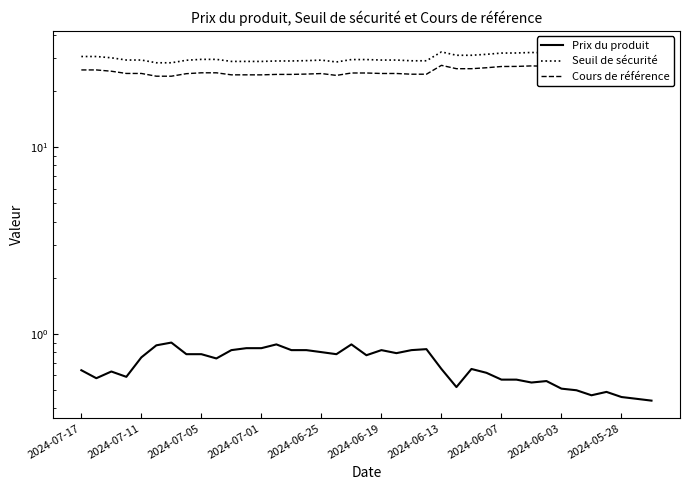

At 2024-06-25, list the series in order from largest to smallest.

Seuil de sécurité, Cours de référence, Prix du produit